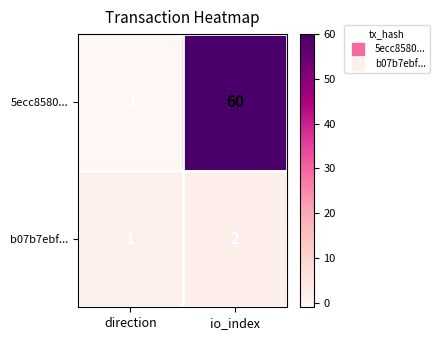

Between direction and io_index, which series saw the biggest shift?

5ecc8580...